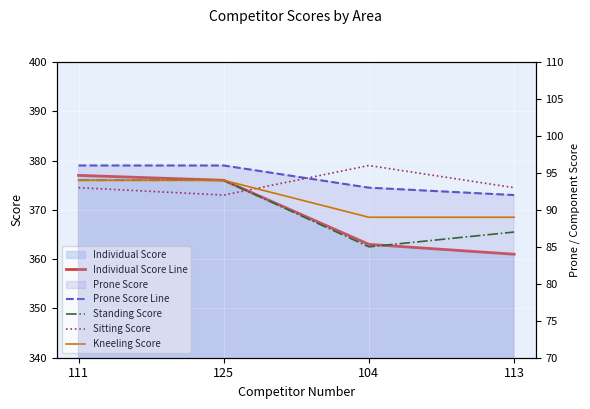

At which category does Sitting Score reach its first local valley?

125